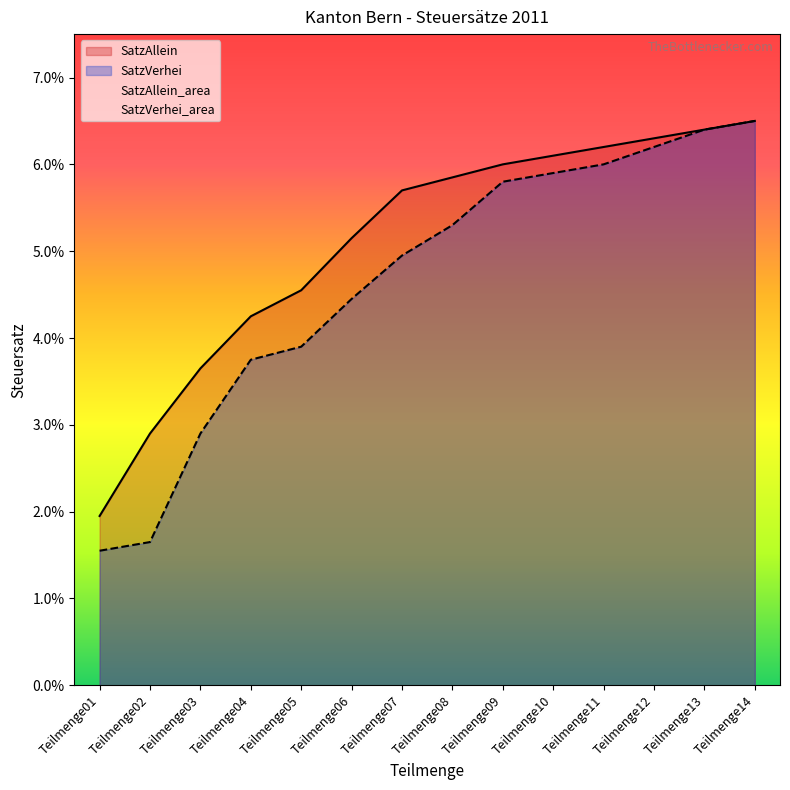

Is the value of SatzAllein at Teilmenge14 greater than the value of SatzVerhei at Teilmenge13?

Yes